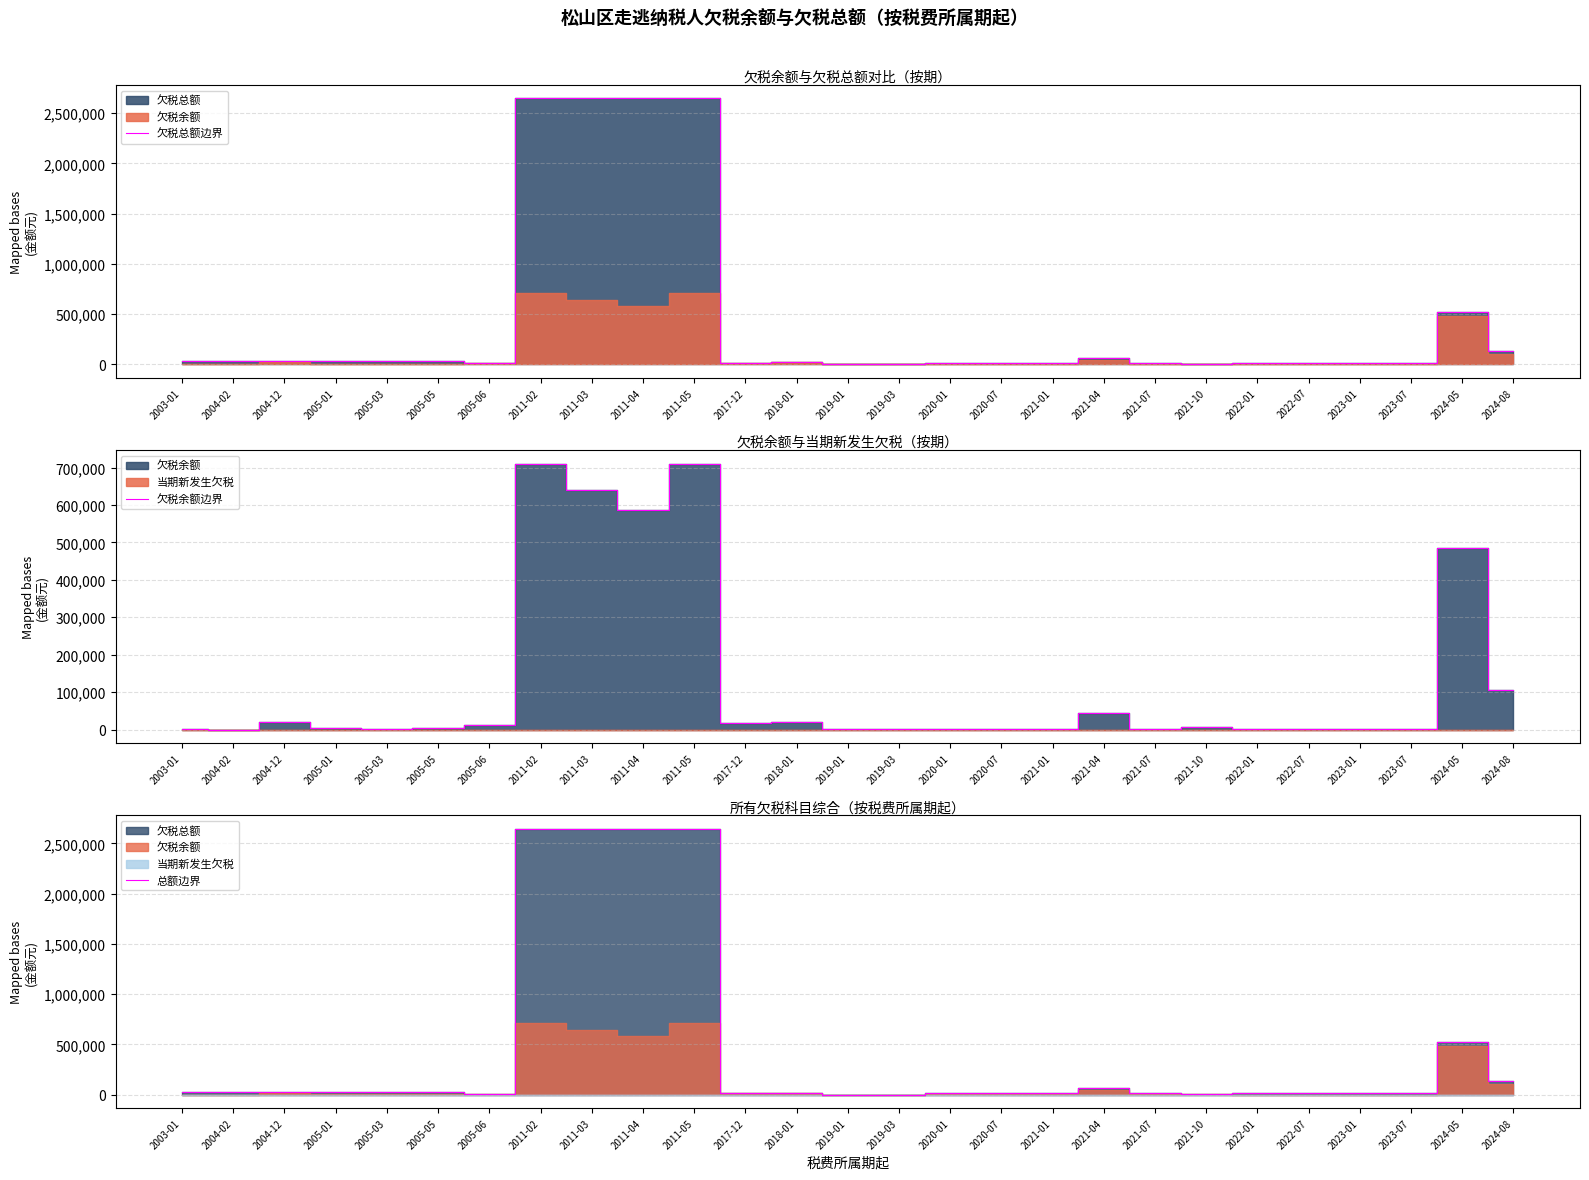

What is the label of the 23rd point from the left?

2022-07